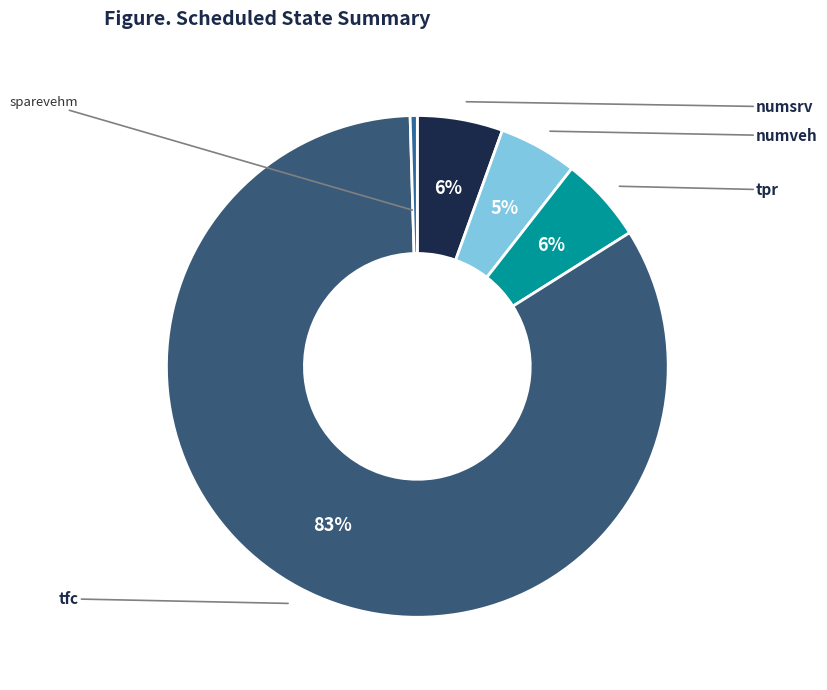

Does any single category account for the majority?

Yes